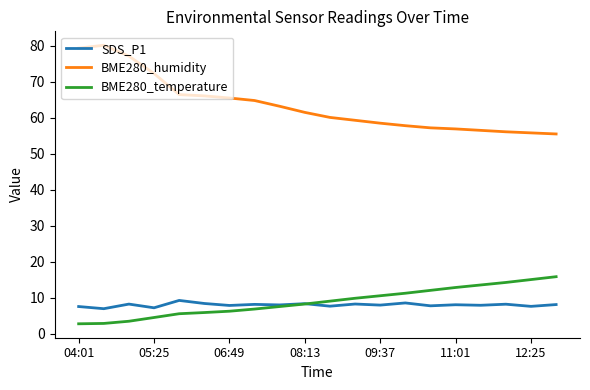

What is the minimum value for BME280_humidity?

55.5